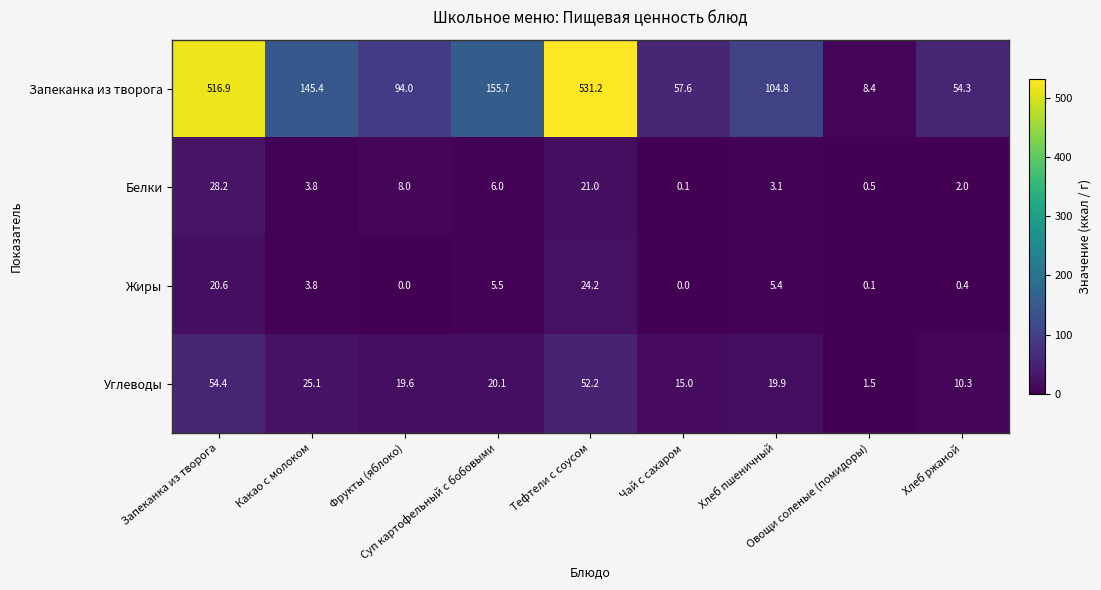

What is the maximum value for Жиры?

24.2